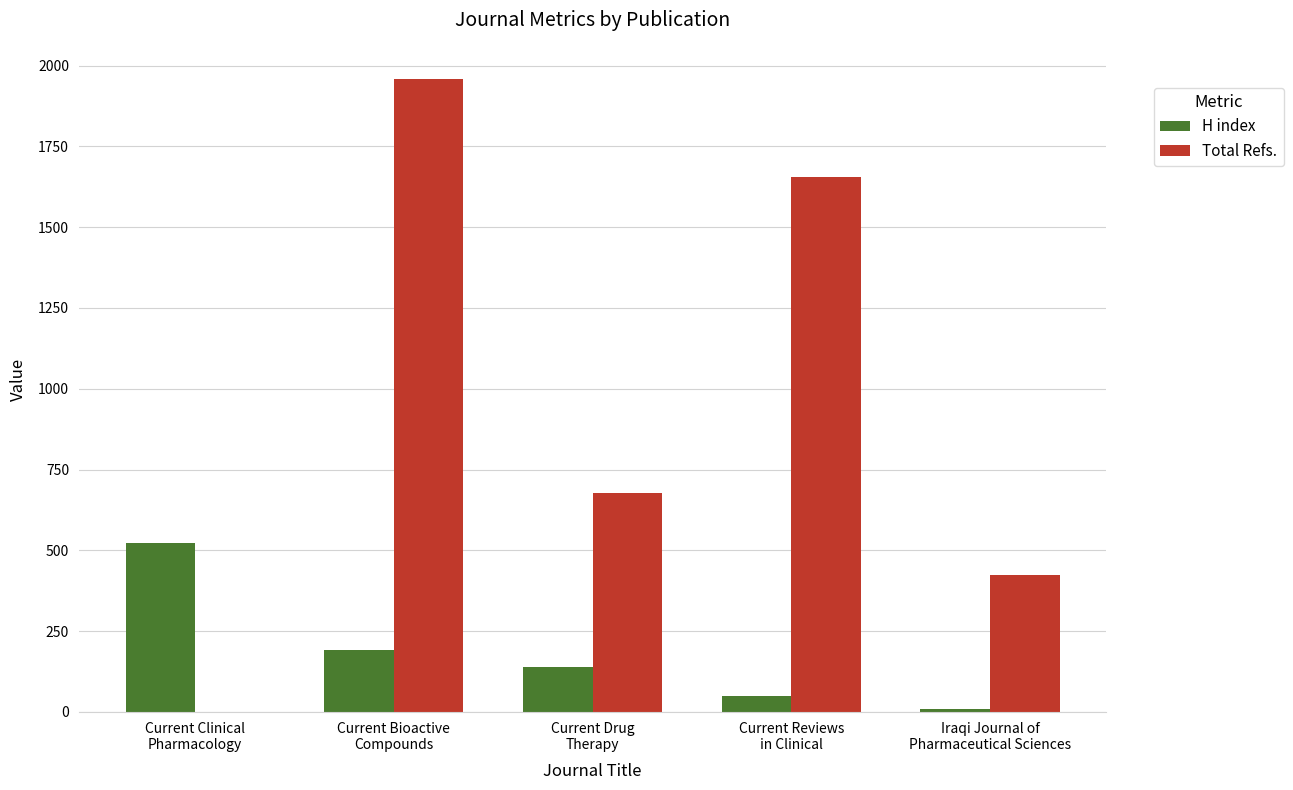

Reading left to right, transcribe all the data shown in this chart.

H index: Current Clinical
Pharmacology=522	Current Bioactive
Compounds=191	Current Drug
Therapy=138	Current Reviews
in Clinical=49	Iraqi Journal of
Pharmaceutical Sciences=10
Total Refs.: Current Clinical
Pharmacology=0	Current Bioactive
Compounds=1960	Current Drug
Therapy=678	Current Reviews
in Clinical=1656	Iraqi Journal of
Pharmaceutical Sciences=424